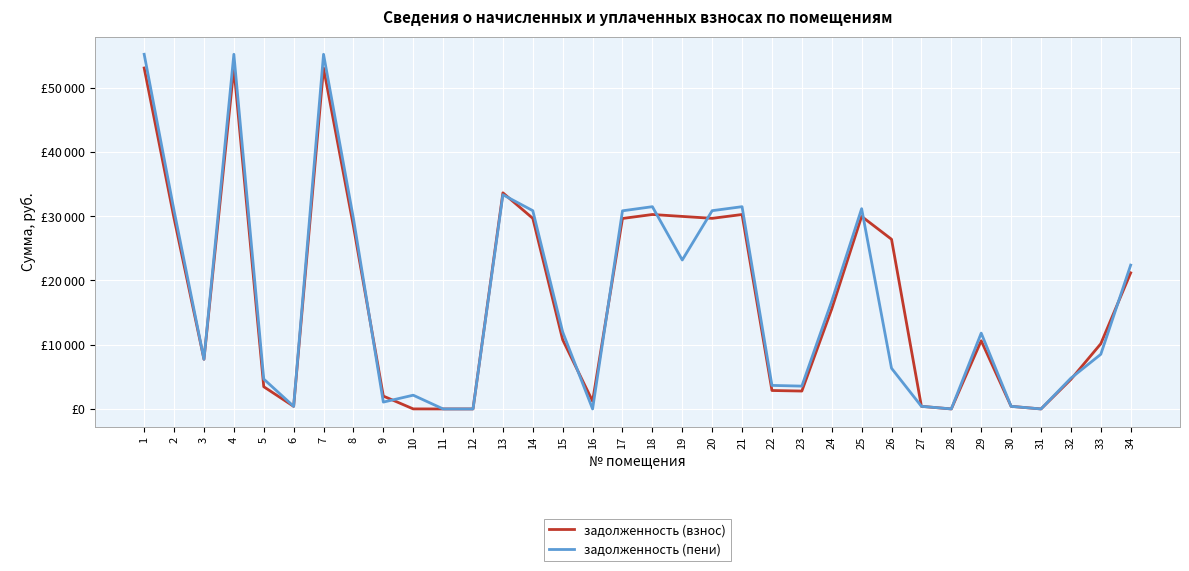

What are all the series names shown in the legend?

задолженность (взнос), задолженность (пени)